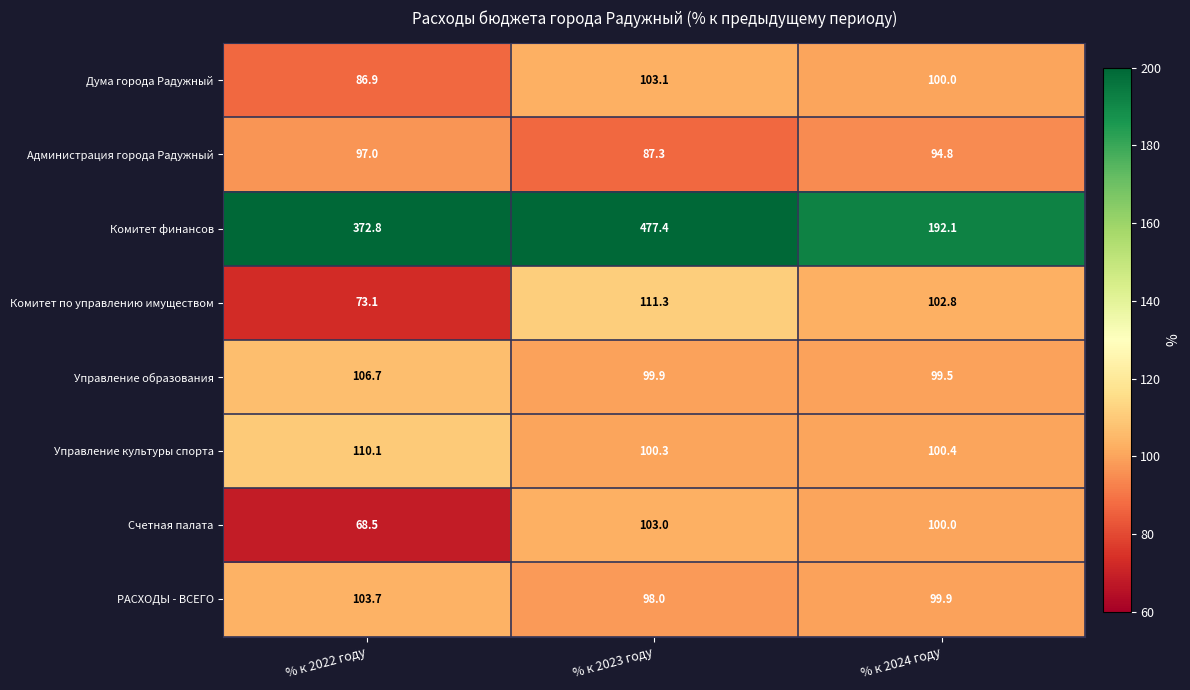

Which series changed the most between % к 2022 году and % к 2023 году?

Комитет финансов